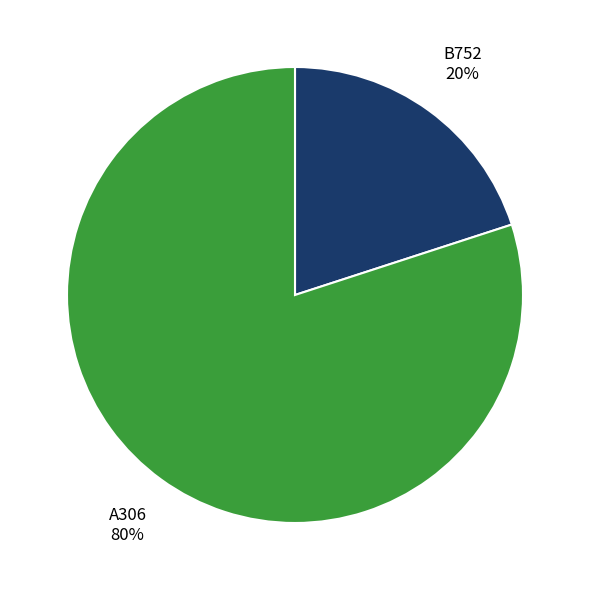

What is the smallest slice in the pie chart?

B752